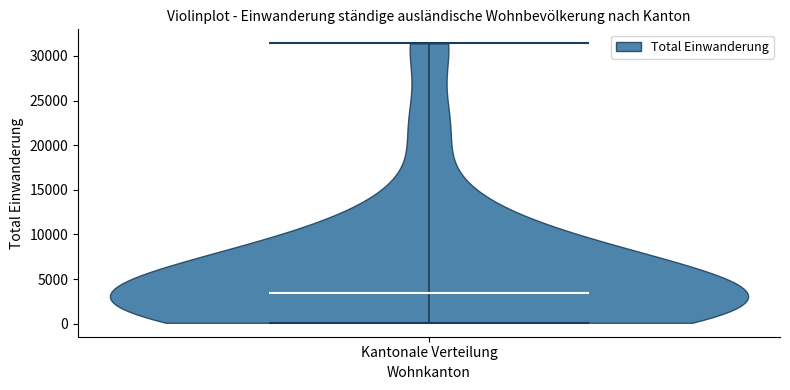

Read this violin plot against the y-axis: where its median line is, and the lowest and highest points the violin reaches. The values are not printed on the chart, so give them approximately, as read against the axis.

median line 3500, lowest point 0, highest point 31500